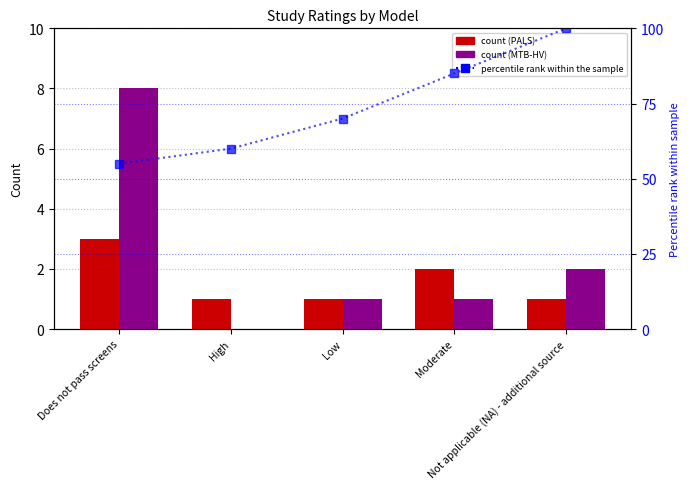

What is the difference between the highest and lowest values at Moderate?

84.0